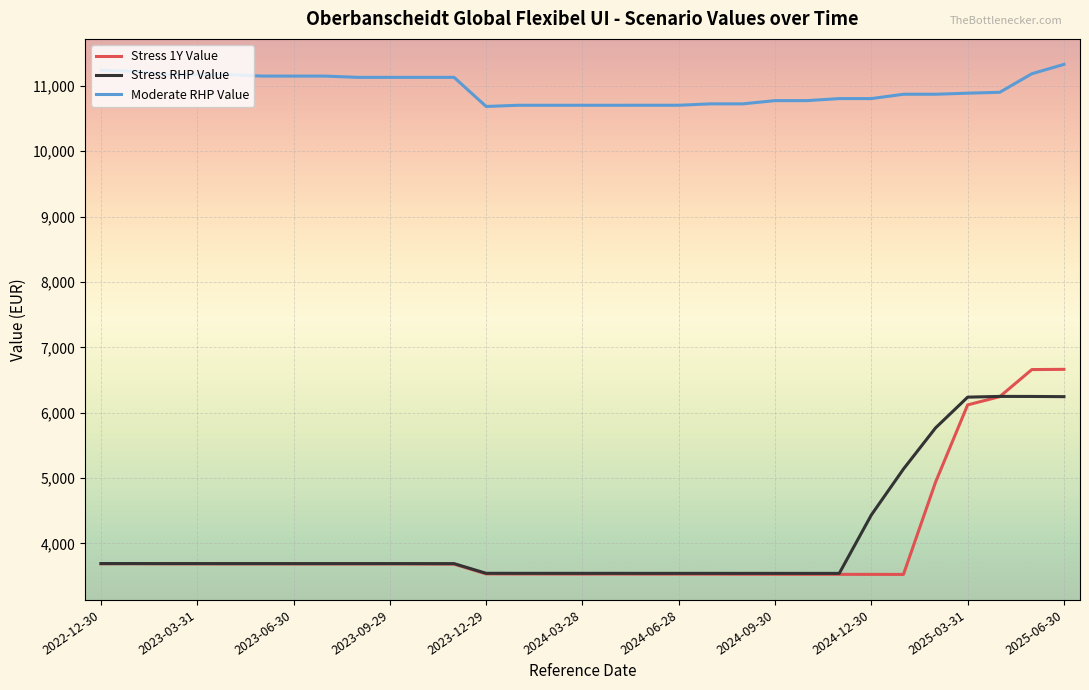

Which series has the widest spread of values?

Stress 1Y Value